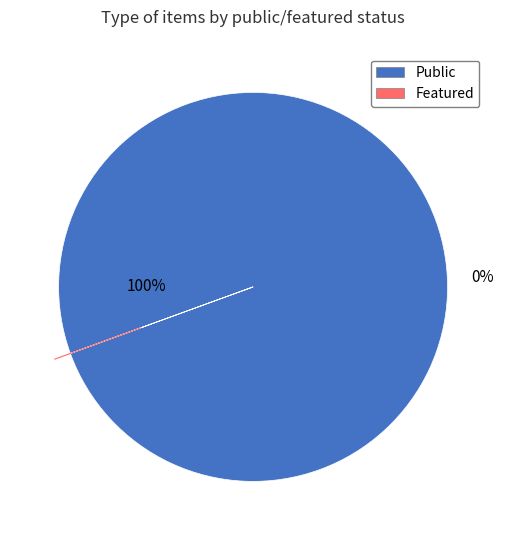

Between 28140 and 22420, which is larger?

28140